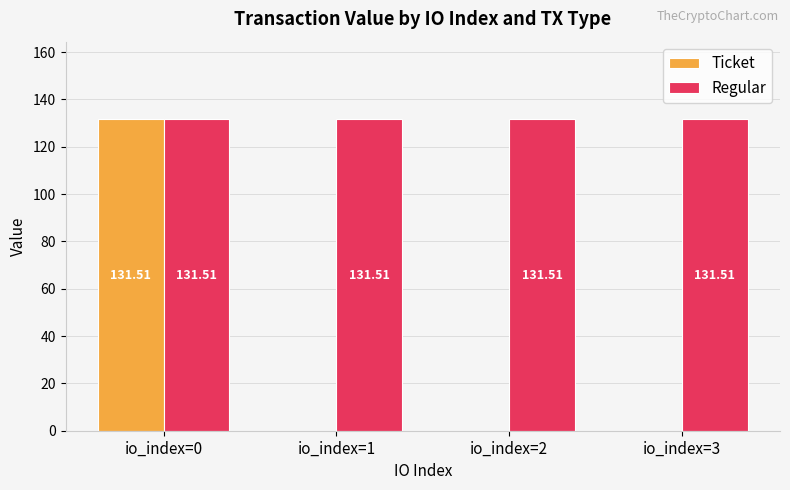

What is the sum of the Regular values at io_index=3 and io_index=1?

263.0